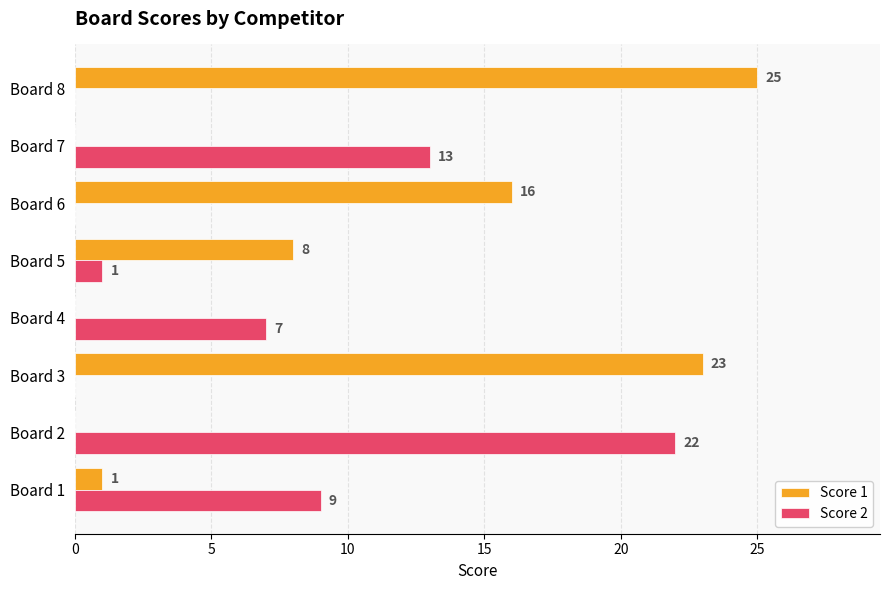

How many series are shown in this chart?

2